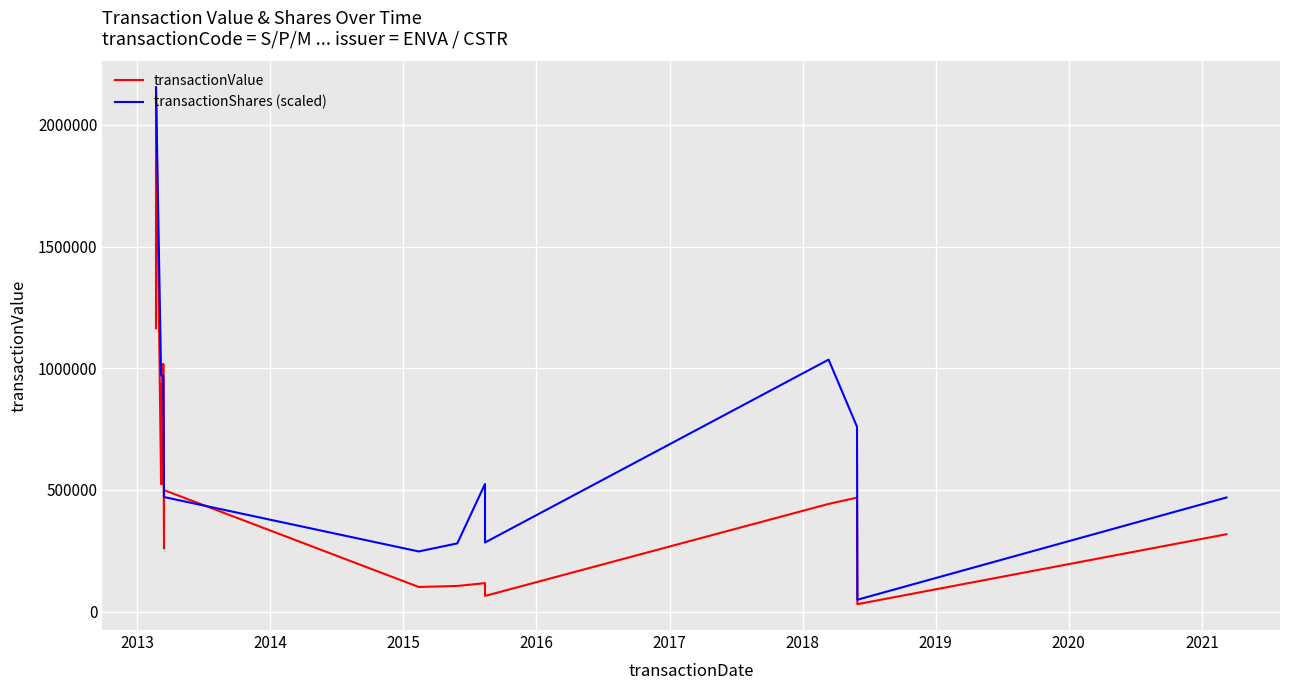

How many data points in transactionShares (scaled) are less than 969417?

9